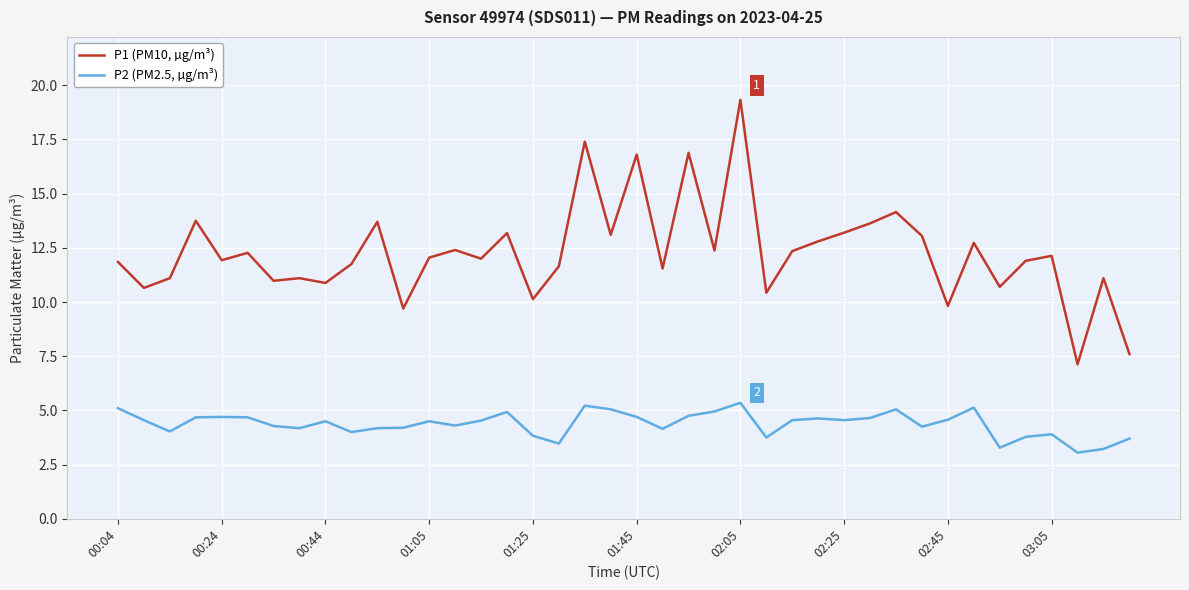

Which series has the largest total across all categories?

P1 (PM10, µg/m³)